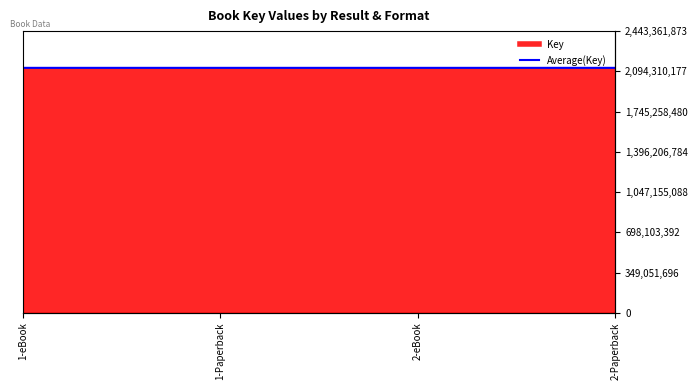

What is the greatest value displayed?

2124657140